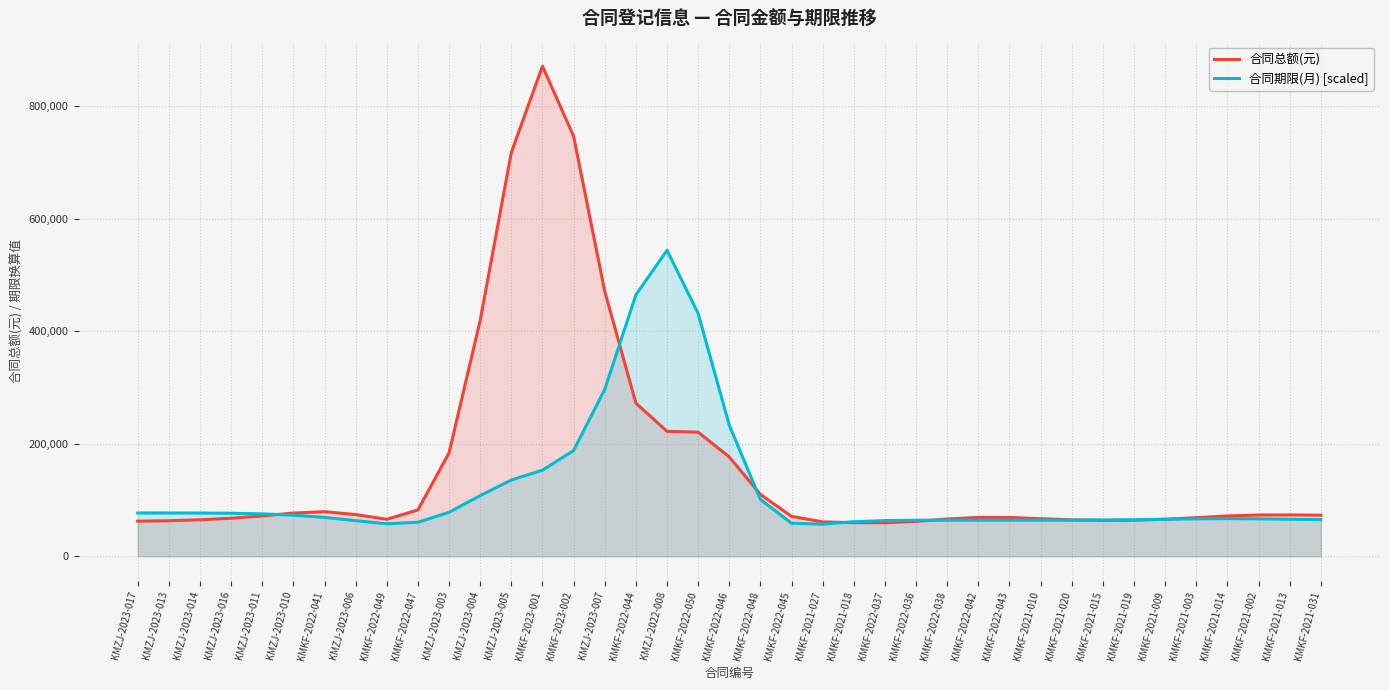

What position from the right is KMKF-2022-048?

19